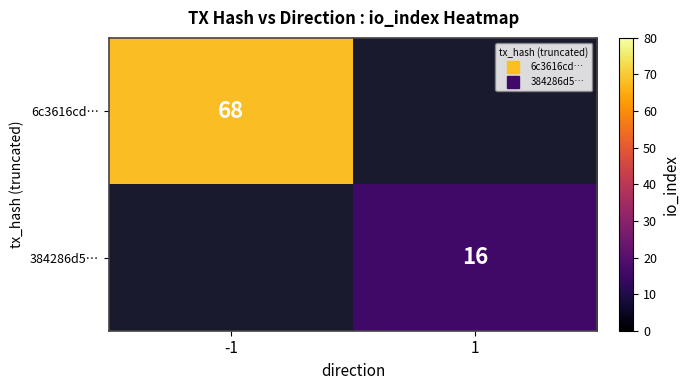

At which category does the chart reach its minimum across all series?

1